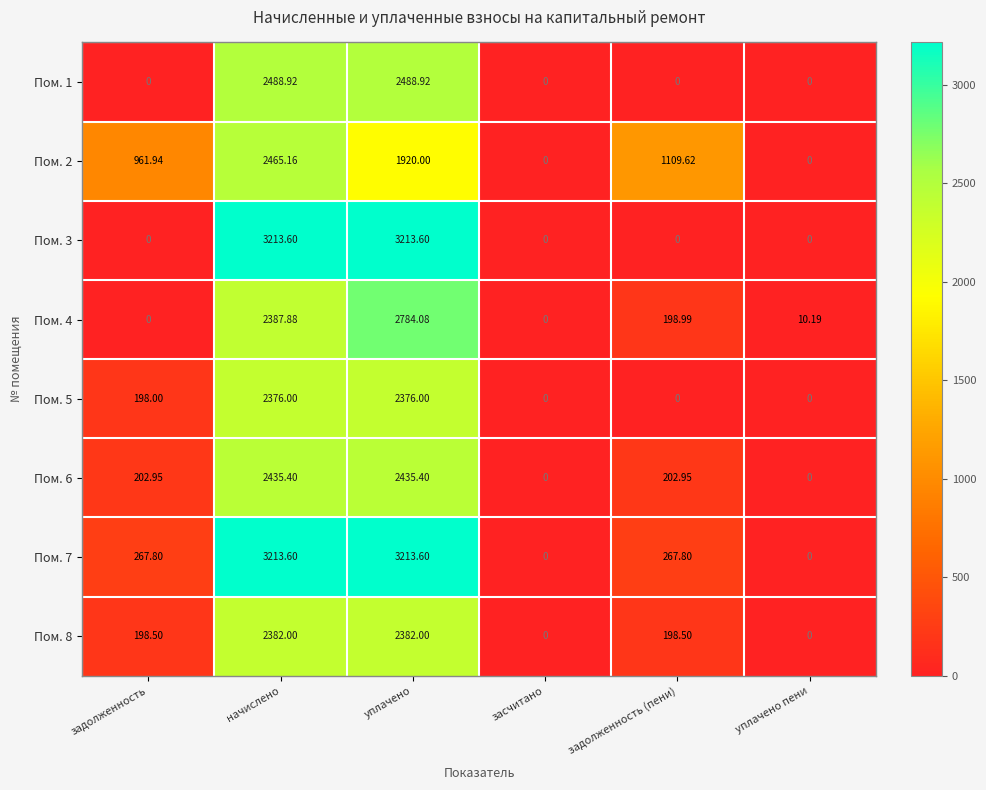

Where does the Пом. 7 series first go above 267?

задолженность